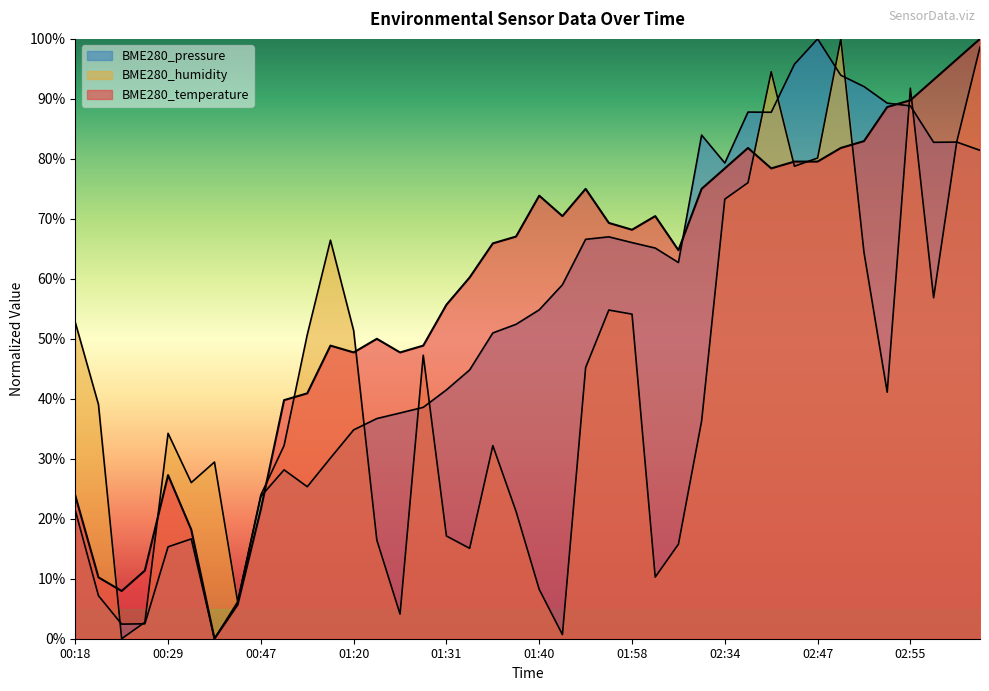

What is the total value across all series at 01:26?

1.3